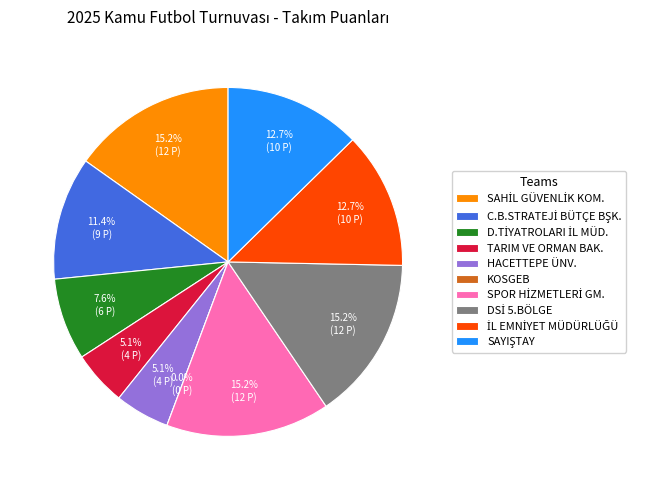

How many segments does this pie chart have?

10